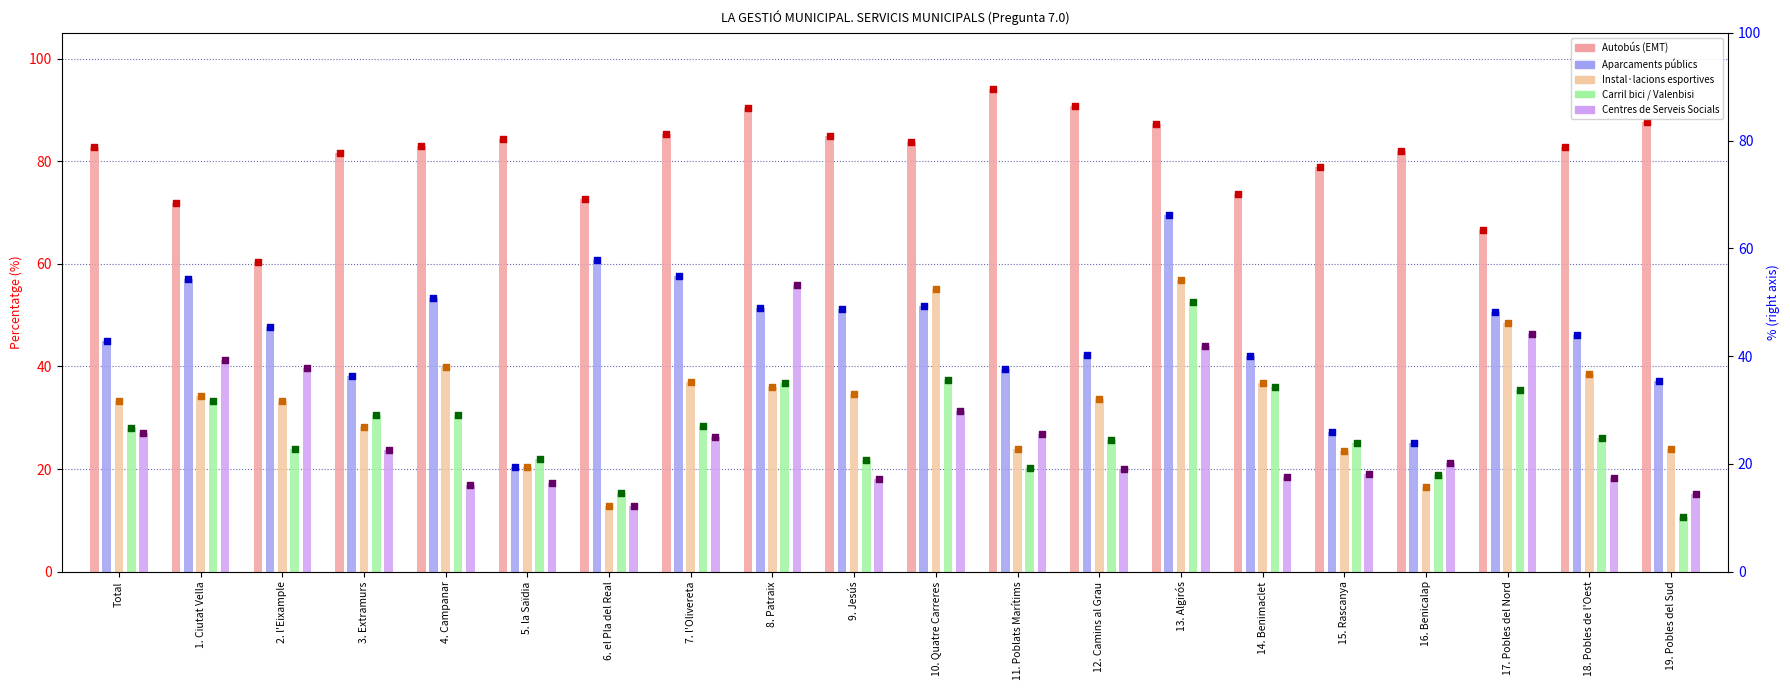

Which series reaches the minimum Y coordinate?

Carril bici / Valenbisi